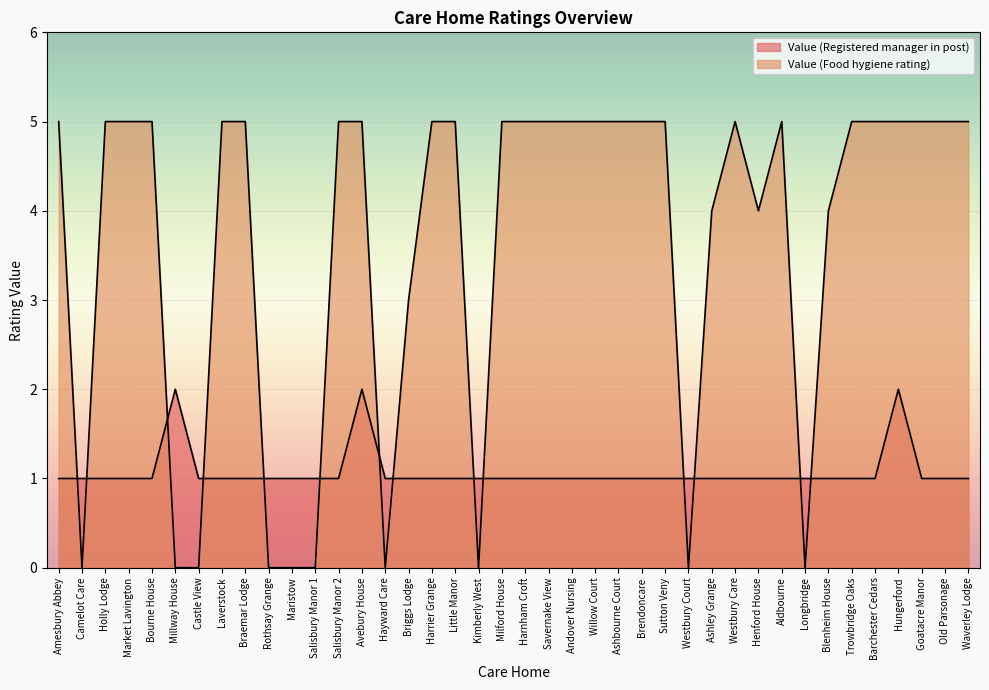

At which category is the sum across all series the highest?

Avebury House